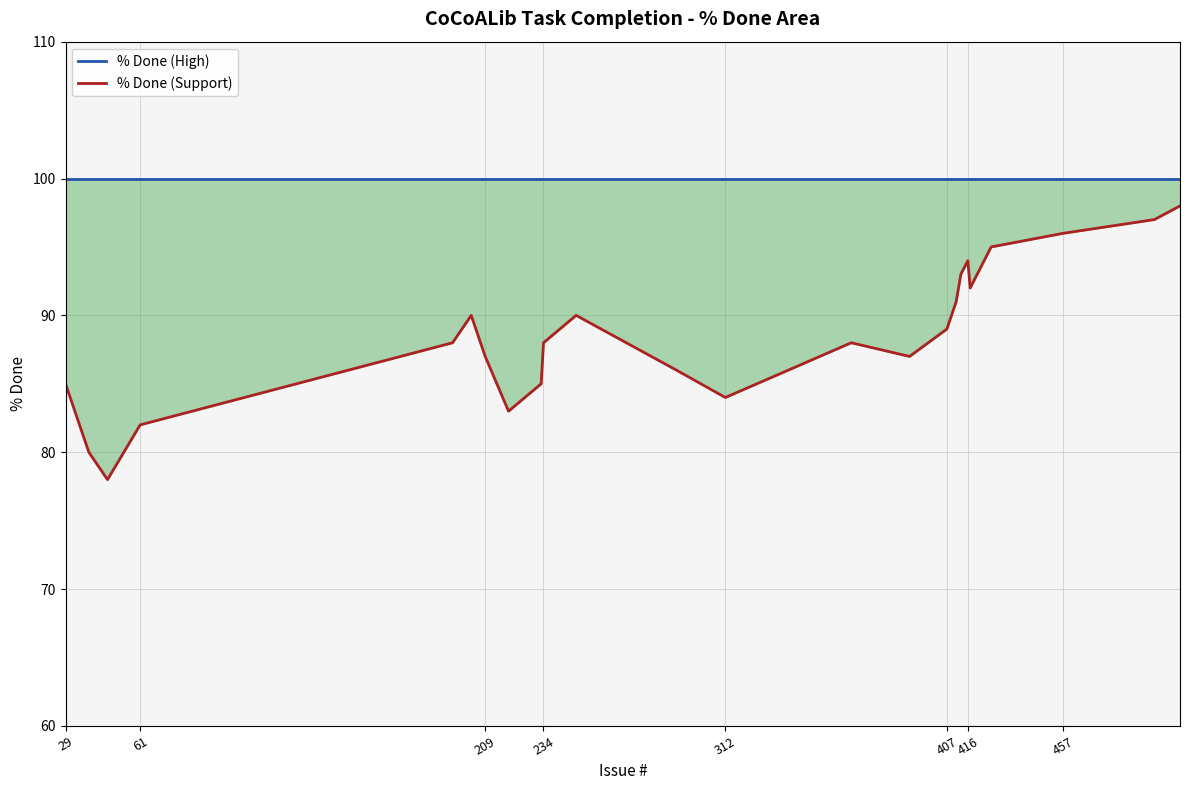

The % Done (High) series shows 100 at 61. True or false?

True